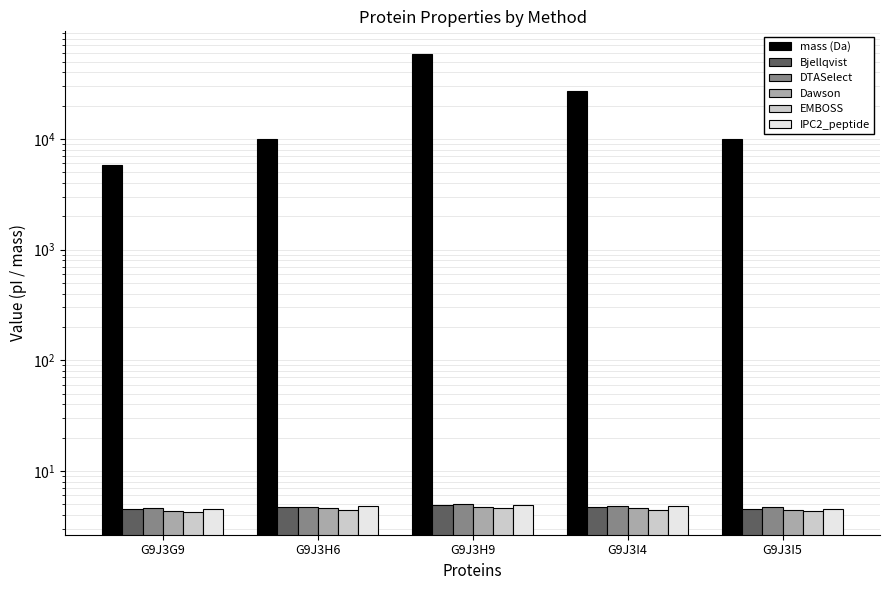

What is the average value of the IPC2_peptide series?

4.7